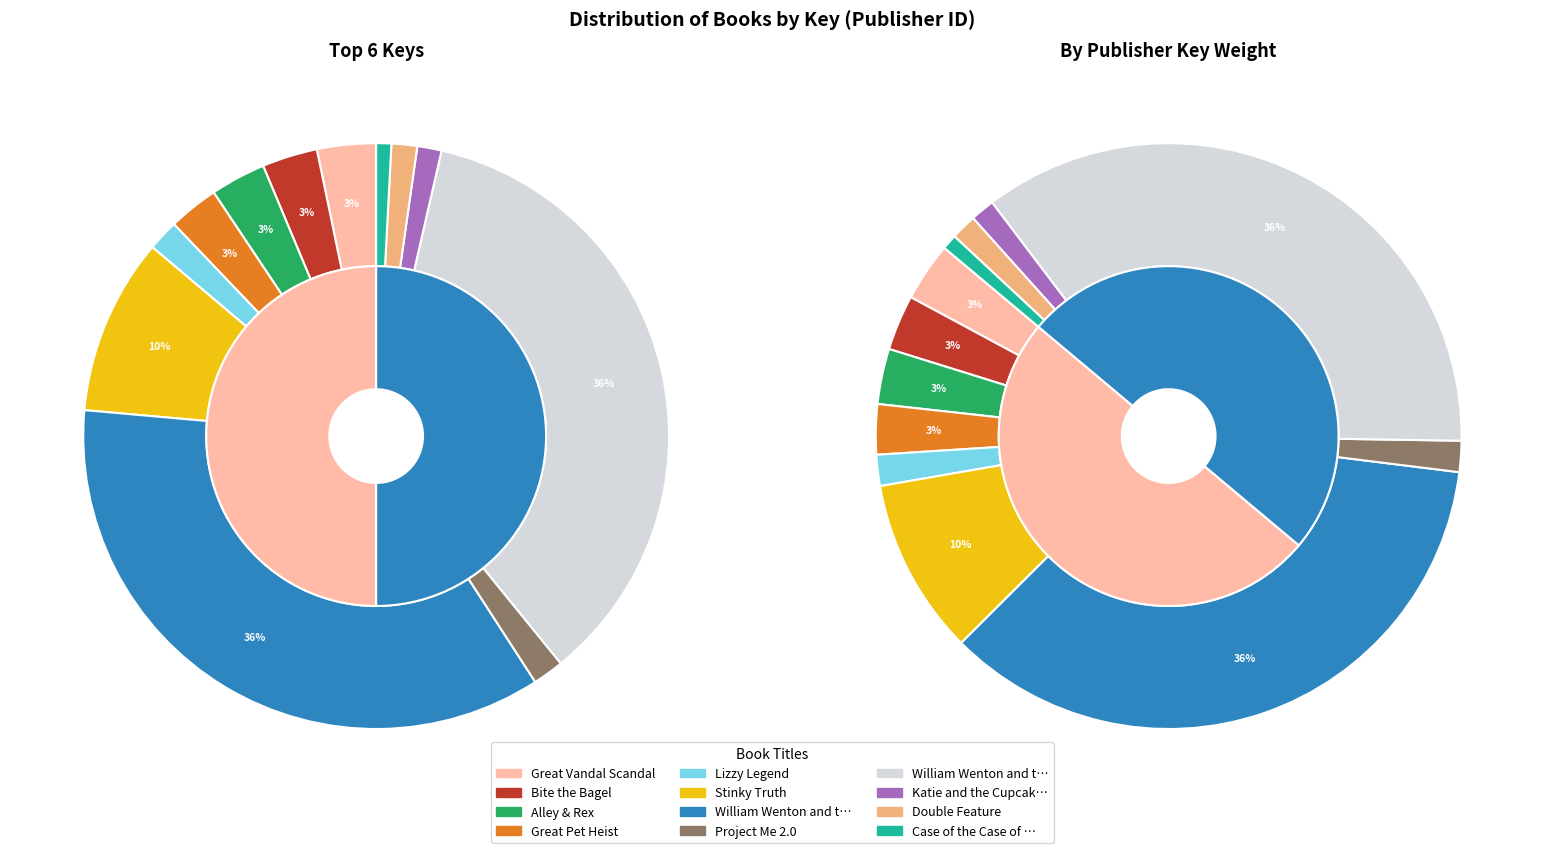

To the nearest percent, what is the difference between the largest and smallest slice percentages?

35%